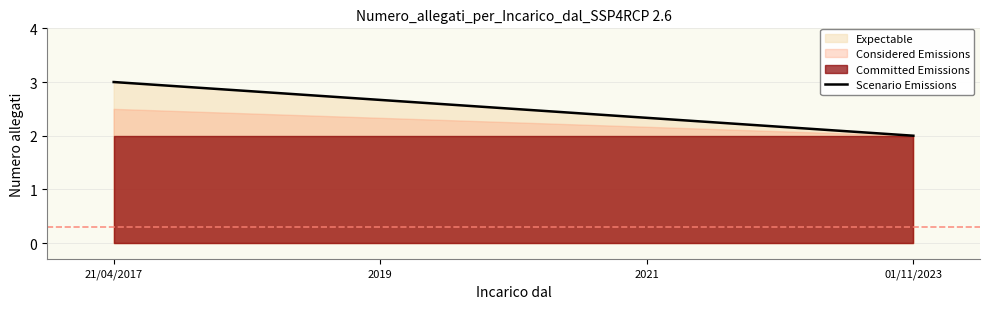

What is the label of the 1st point from the left?

21/04/2017